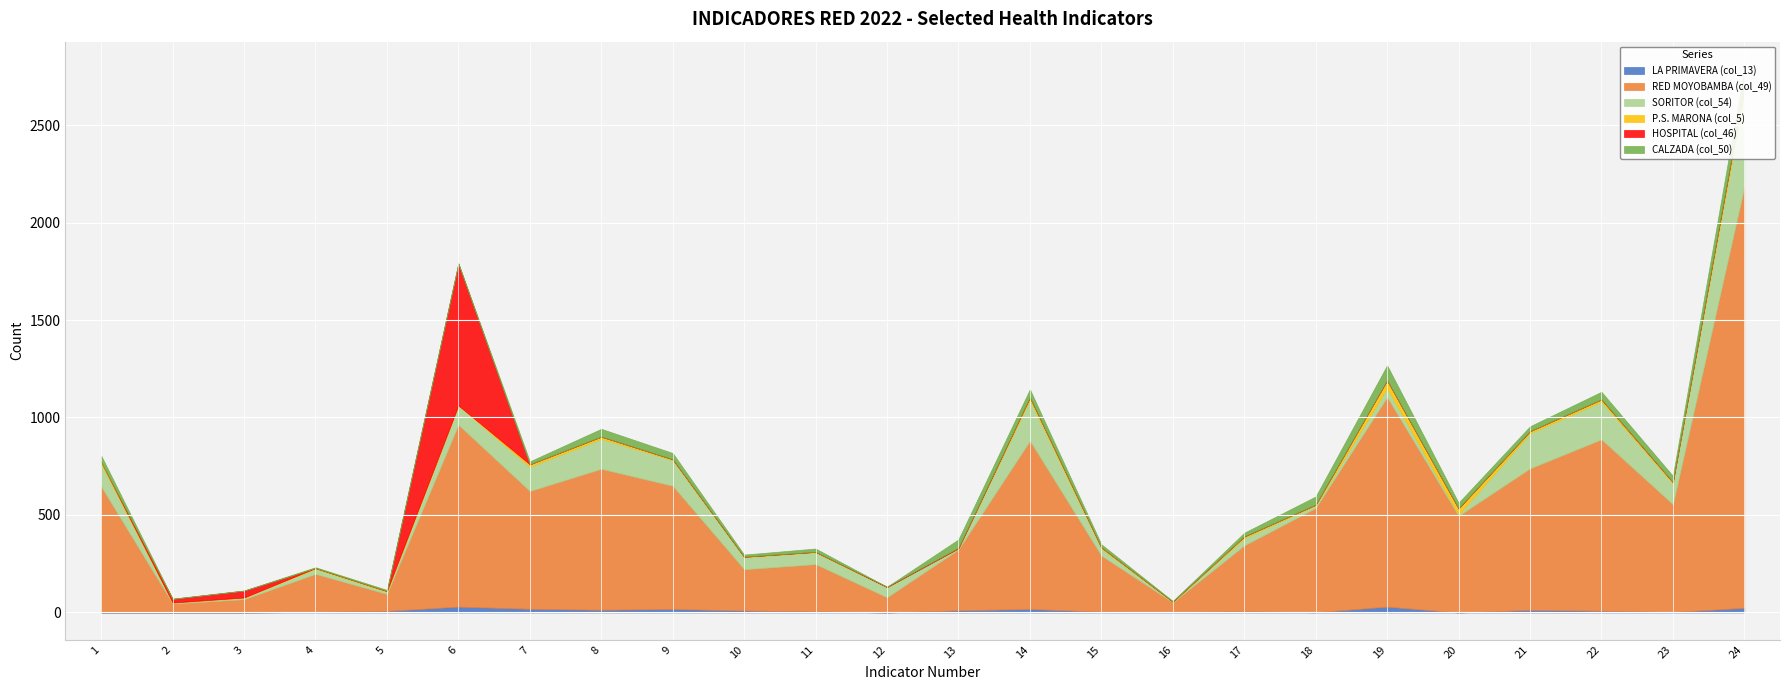

Does the chart display data point markers on the line(s)?

No